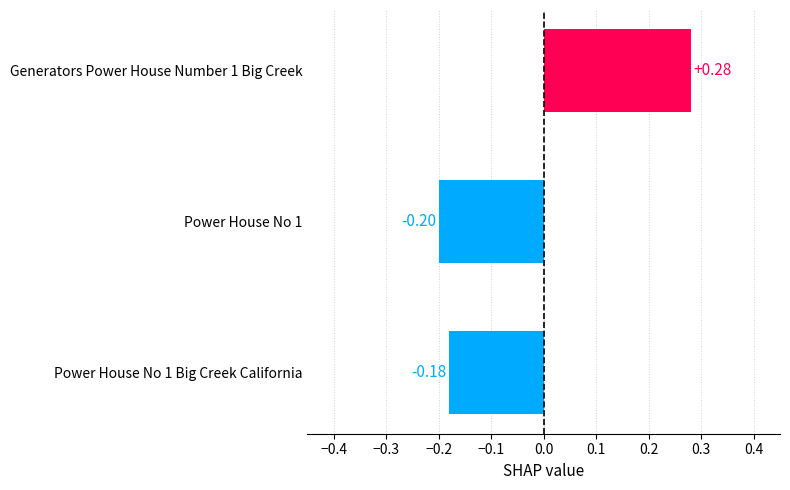

How many data points are less than 0?

2